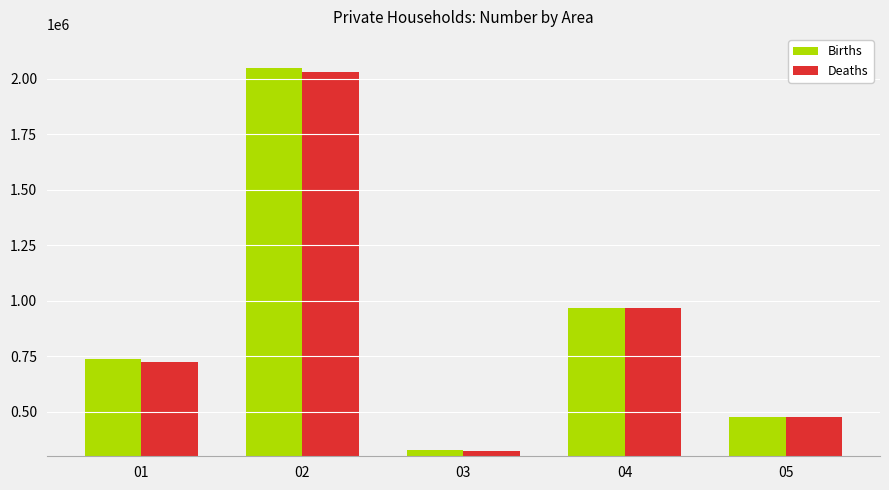

The value of Deaths at 04 is 1516167. True or false?

False